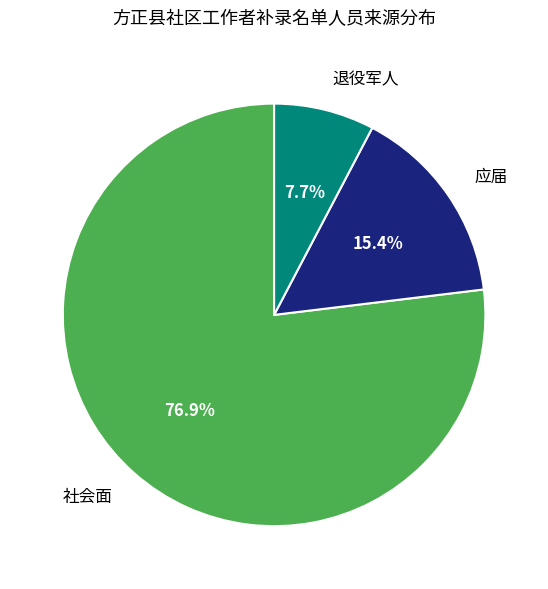

Count the number of slices in the pie.

3